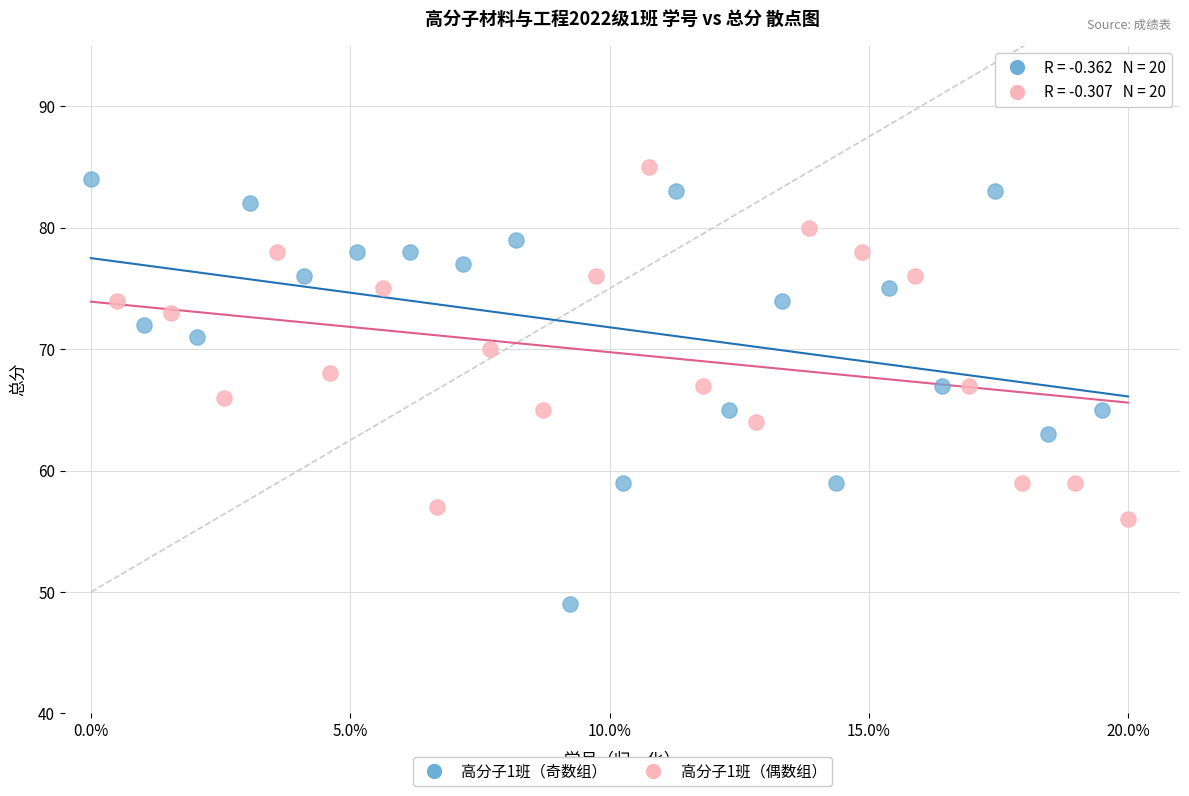

Which series has the largest Y range (max minus min)?

高分子1班（奇数组）